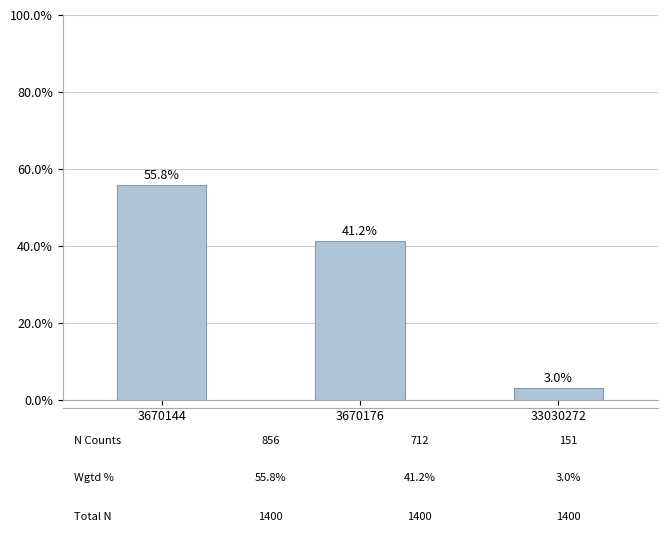

Reading left to right, what are all the values shown in this chart?

55.8	41.2	3.0